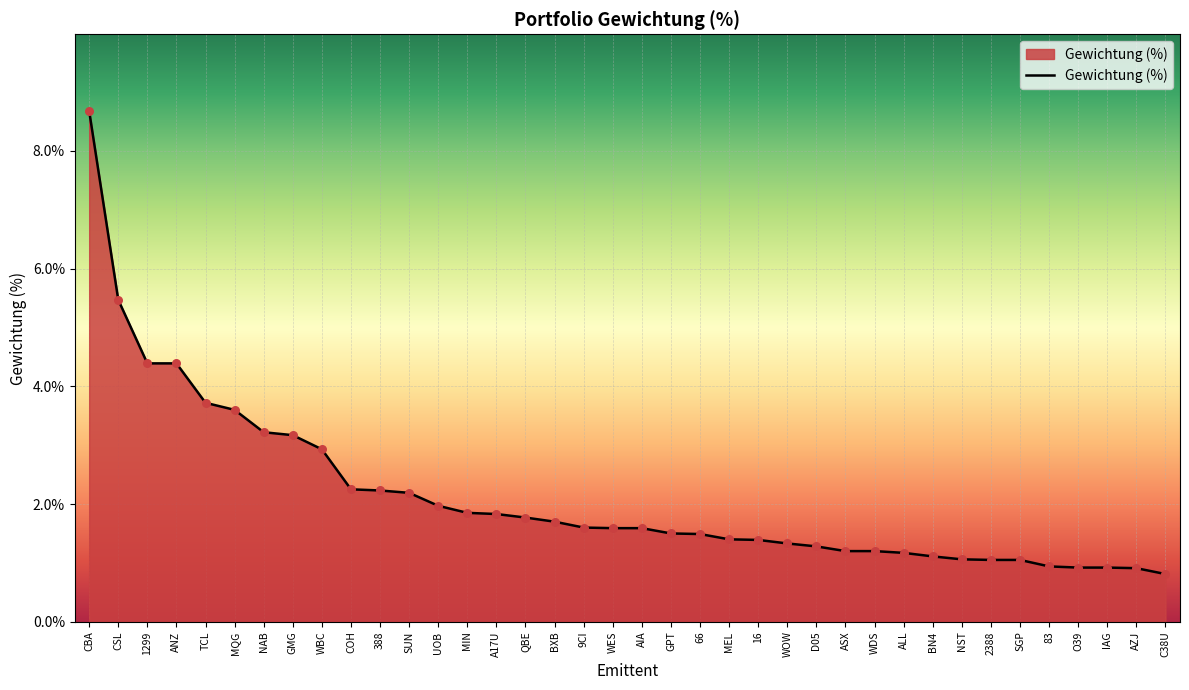

What is the ratio of the value at 388 to the value at BXB?

1.3